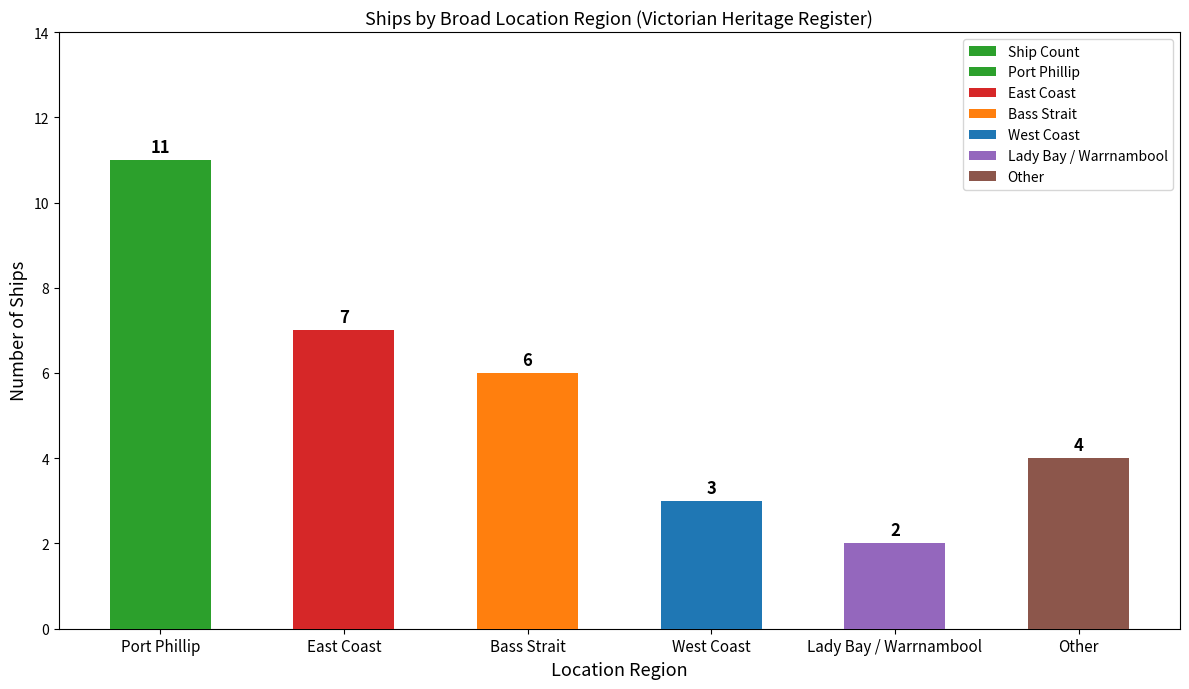

What is the difference between the second highest and second lowest values?

4